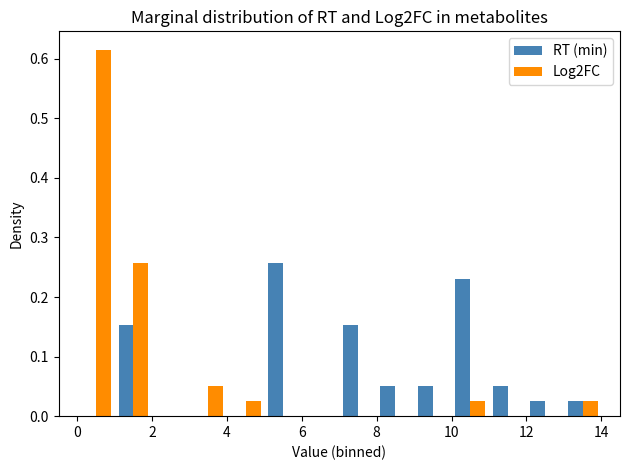

In the Log2FC series, which range on the x-axis has the tallest bar?

0 to 1